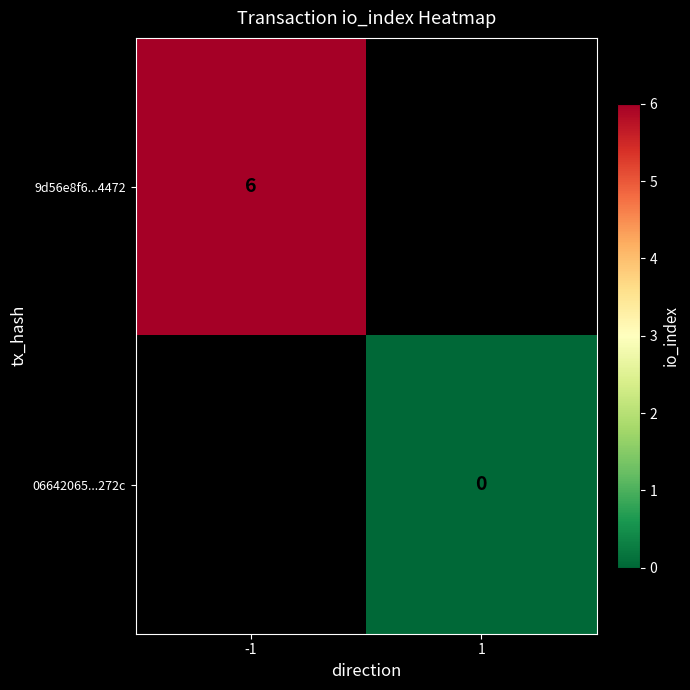

Is it true that 9d56e8f6...4472 equals 10 at -1?

False